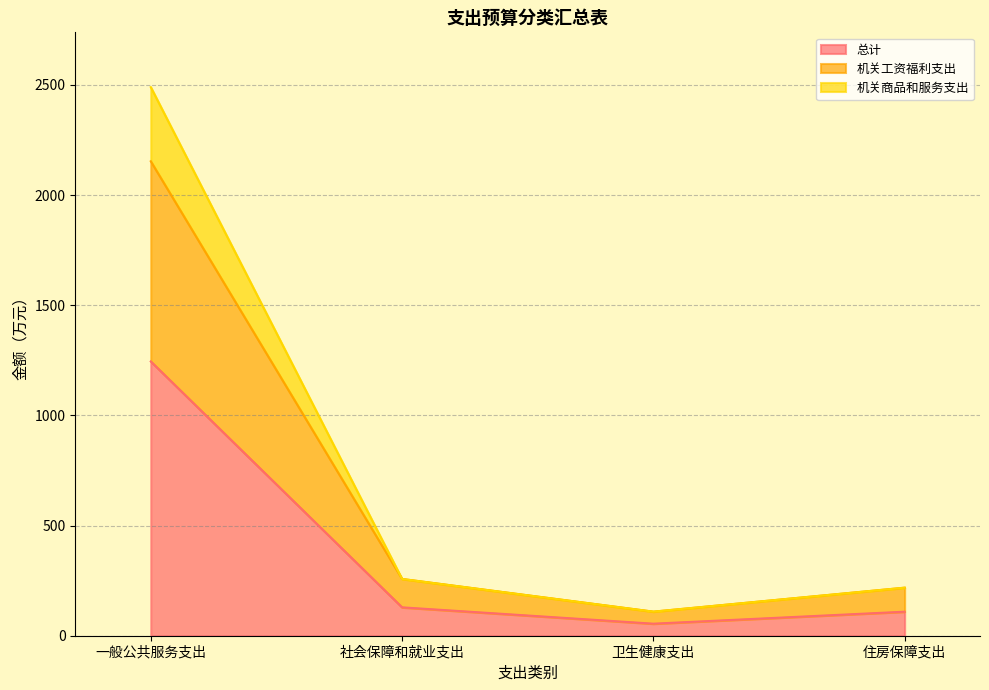

The 总计 series shows 128.8 at 社会保障和就业支出. True or false?

True